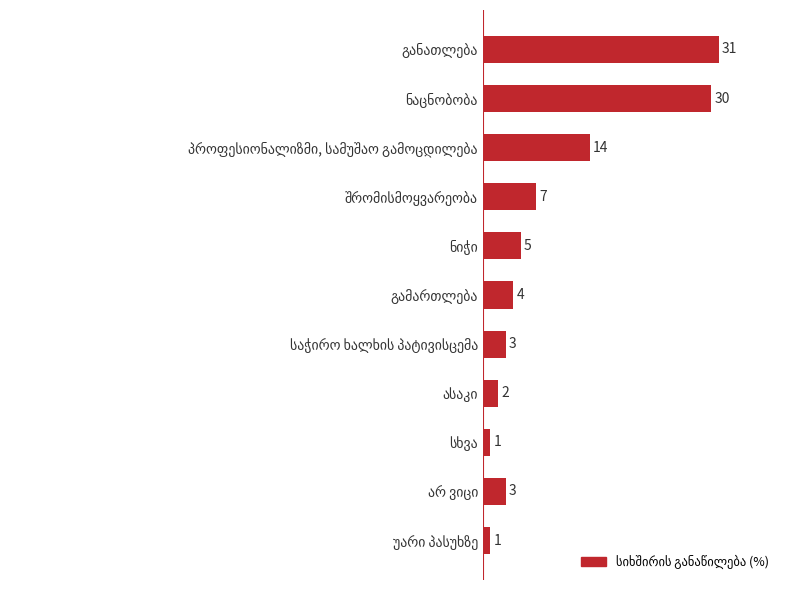

How many distinct data groups are displayed?

1